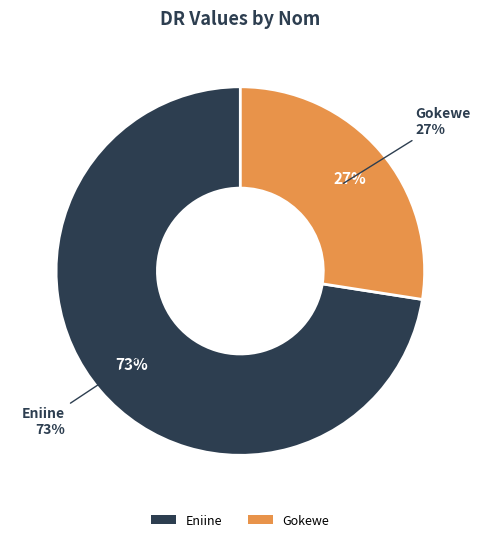

Count the number of slices in the pie.

2